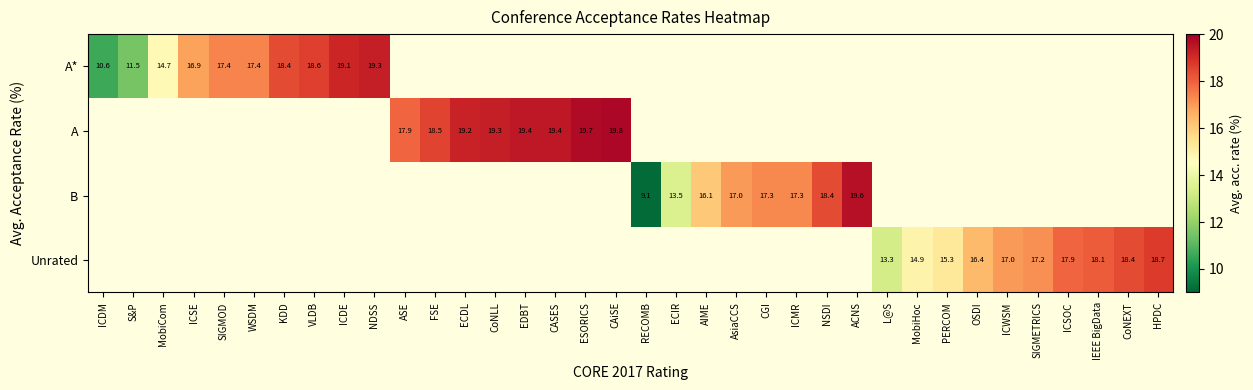

The value of Unrated at ICWSM is 17.0. True or false?

True